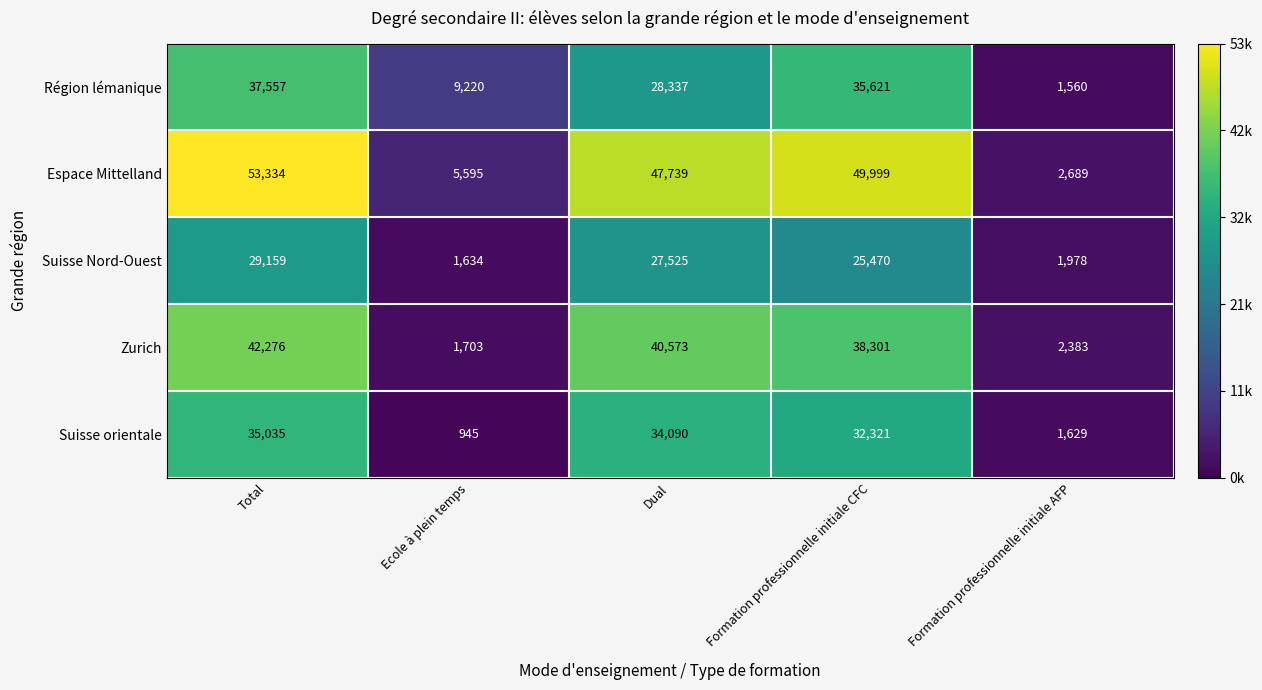

What is the sum of the Espace Mittelland values at Formation professionnelle initiale CFC and Ecole à plein temps?

55594